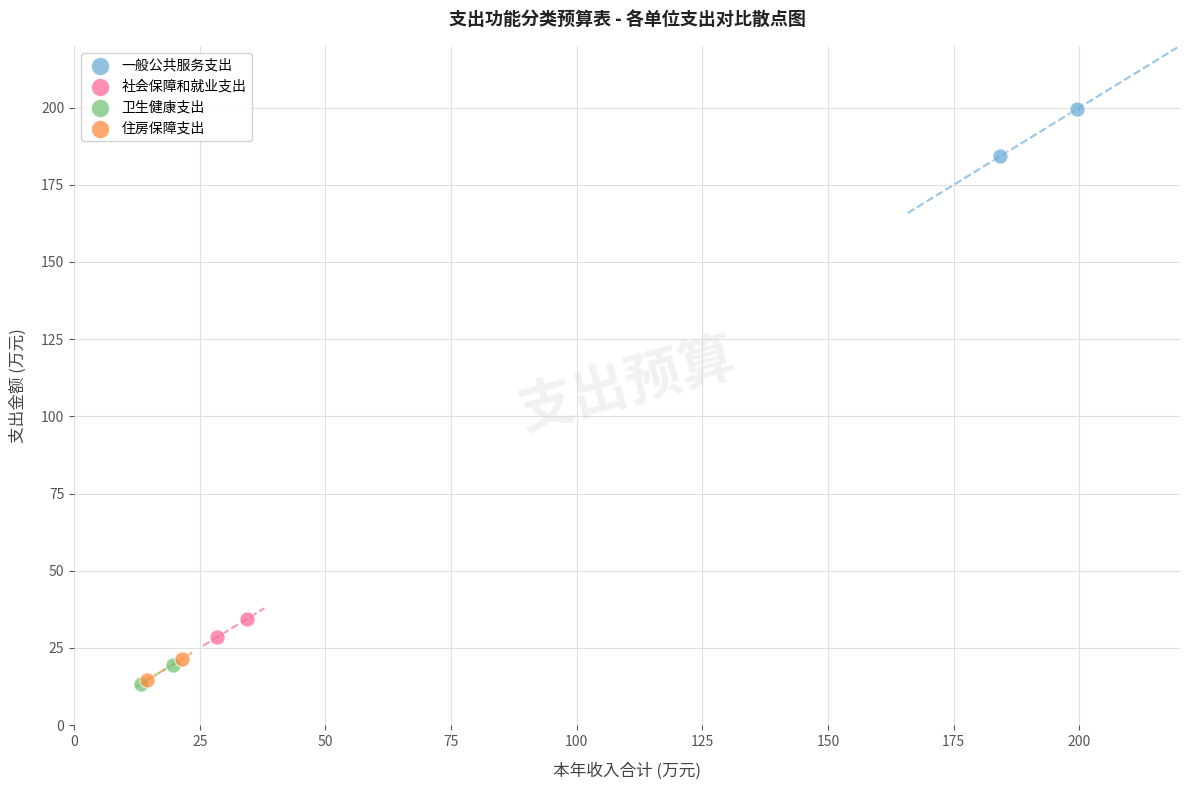

Which series has the widest spread of Y values?

一般公共服务支出